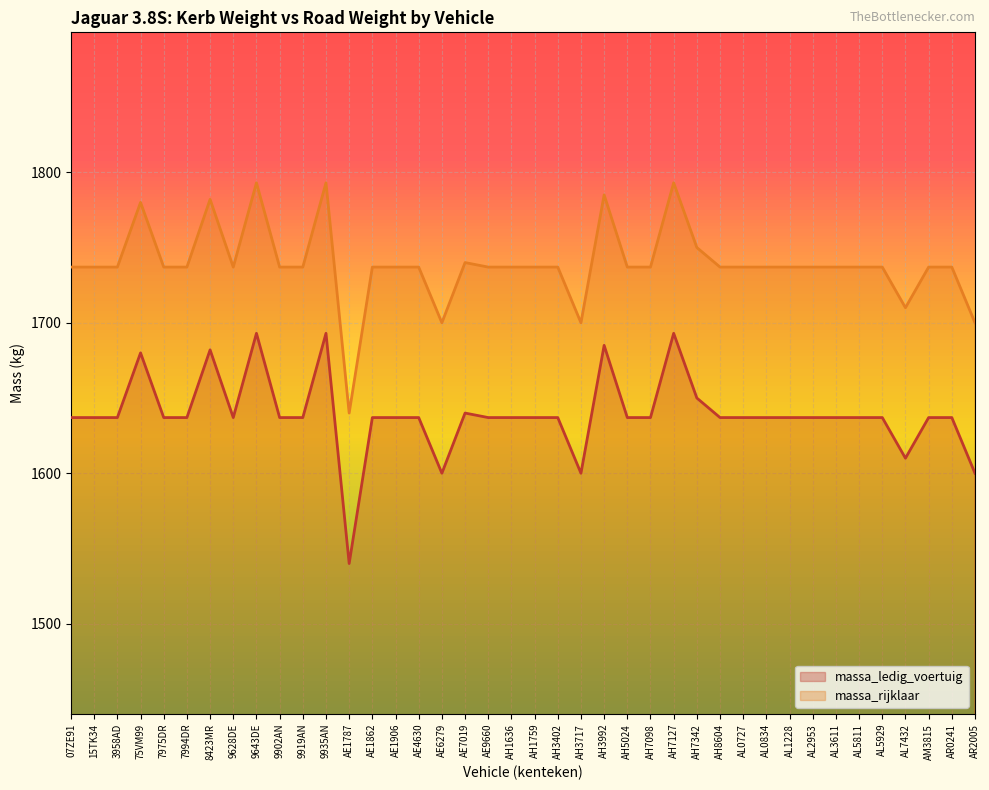

Between AH1636 and AL7432, which series saw the biggest shift?

massa_ledig_voertuig